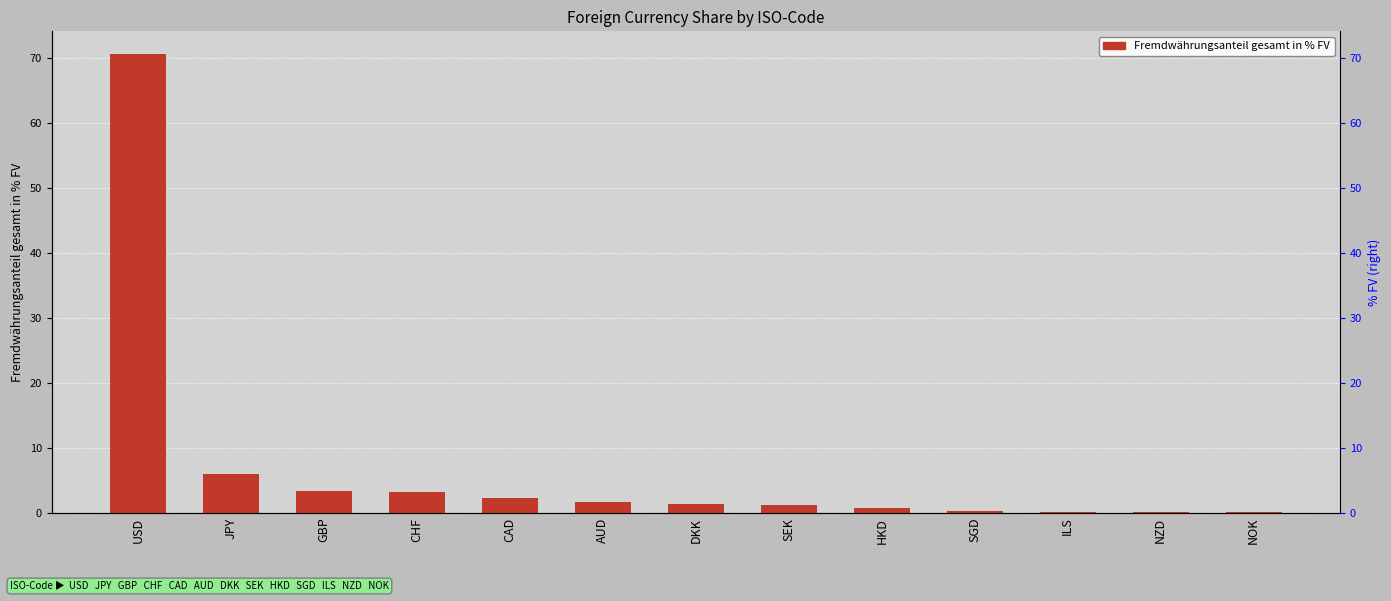

Which label corresponds to the smallest value in the chart?

NOK